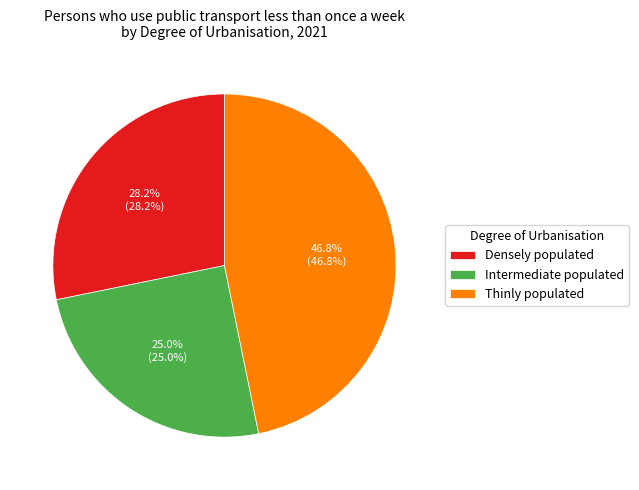

To the nearest percent, what portion does Intermediate populated represent?

25%